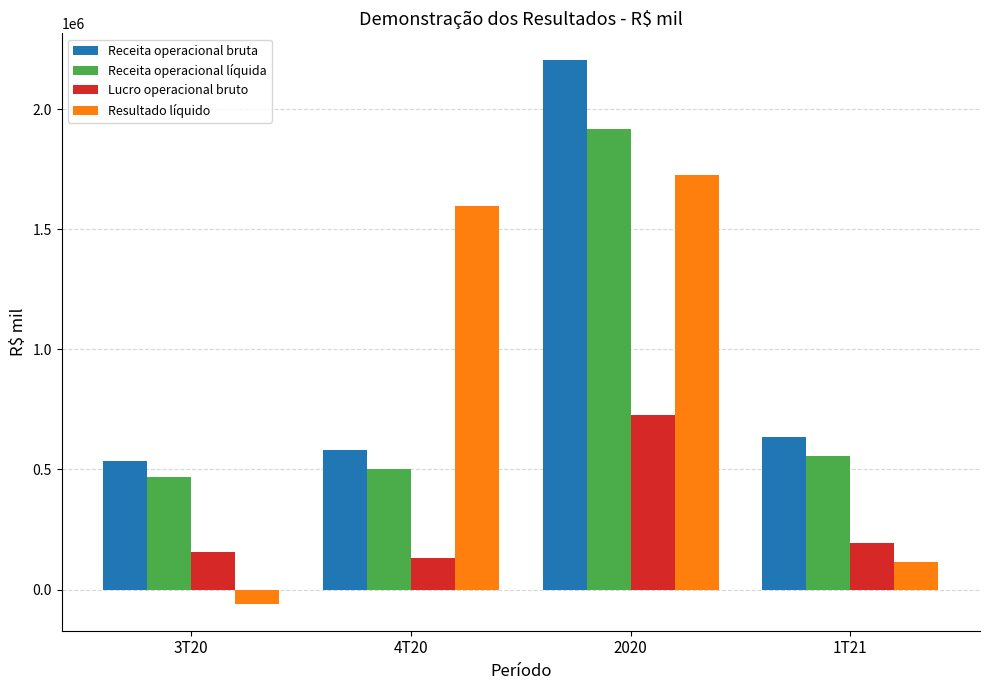

The value of Receita operacional bruta at 1T21 is 634200. True or false?

True